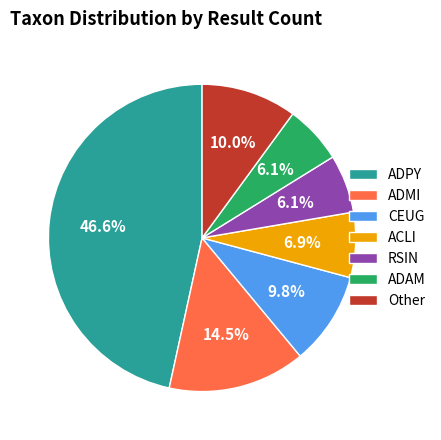

Does ACLI represent more than half of the total?

No